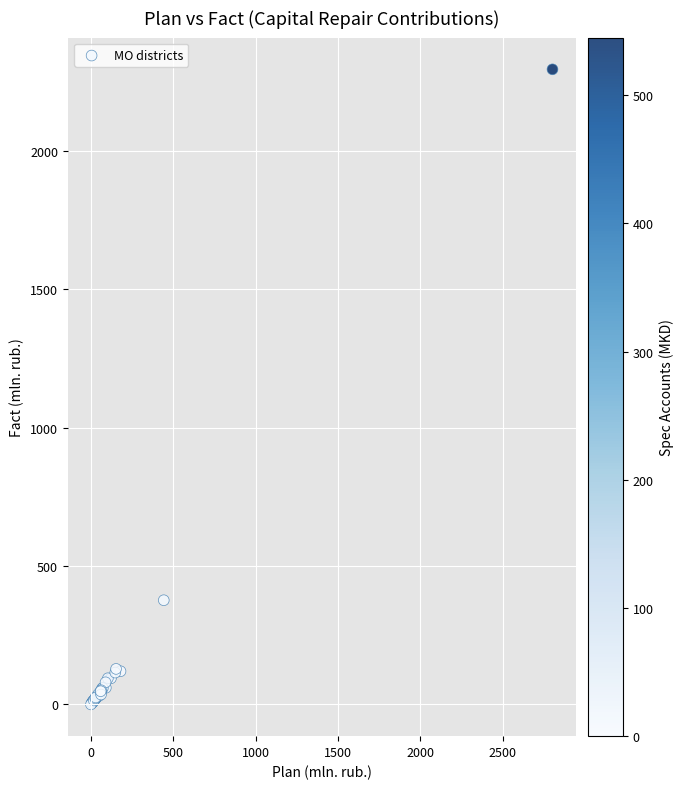

What Y value in the scatter plot is closest to 1147?

376.6